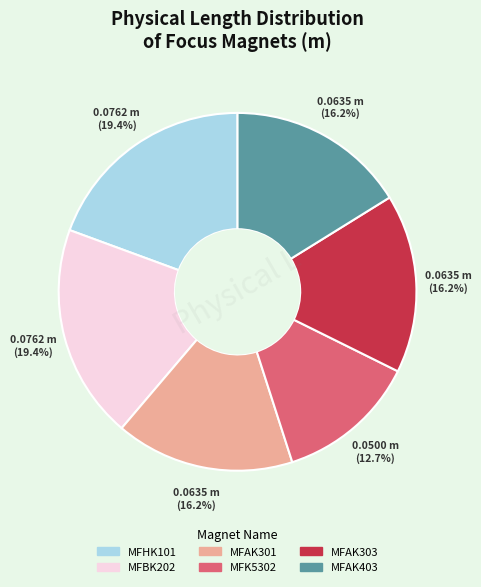

What percentage is the MFAK403 slice, to the nearest percent?

16%